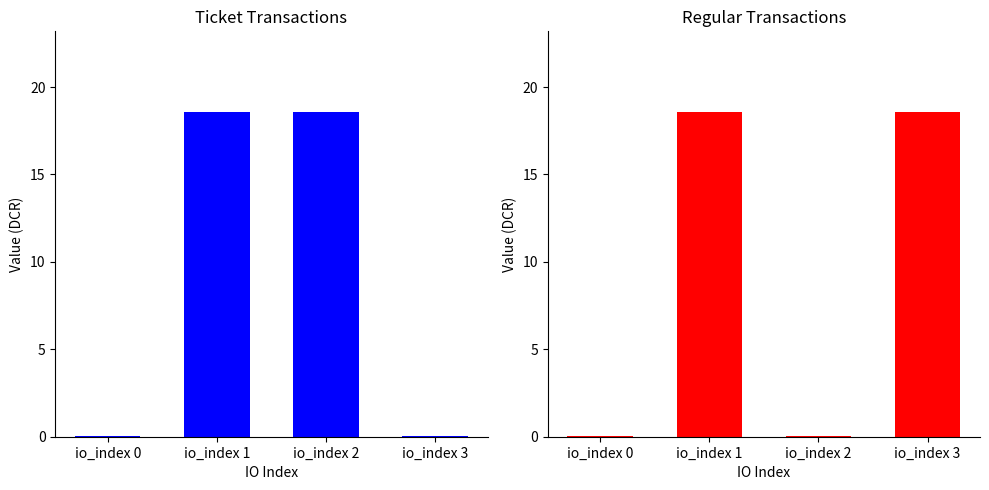

How many values in the Regular series are below 18?

2